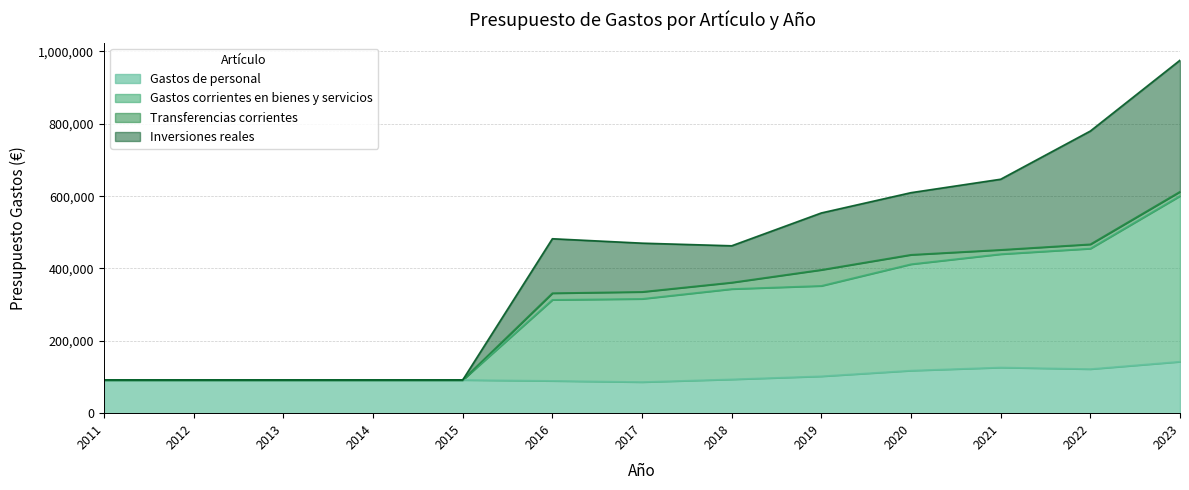

In Inversiones reales, how many points are lower than both neighbors (excluding endpoints)?

1